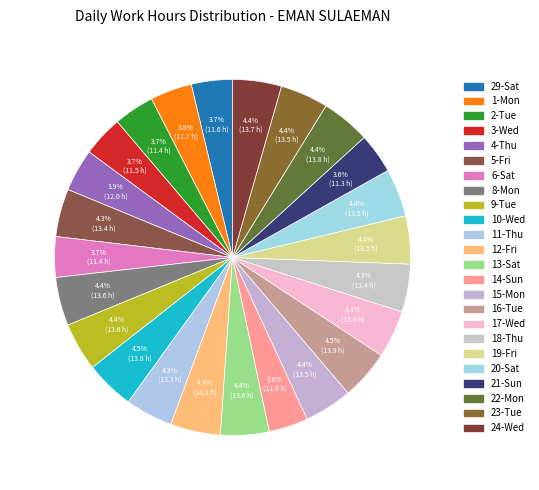

Between 12-Fri and 16-Tue, which is larger?

12-Fri